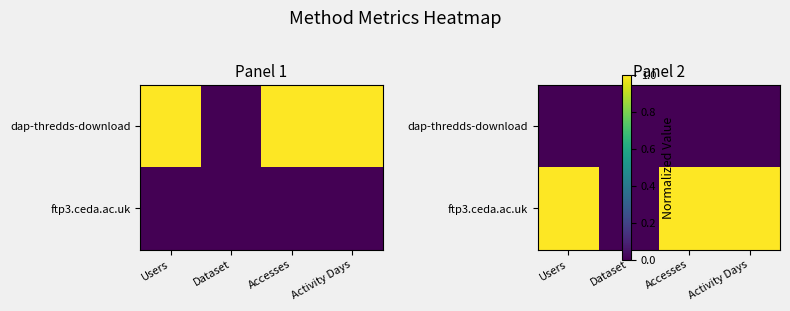

How many distinct data groups are displayed?

2